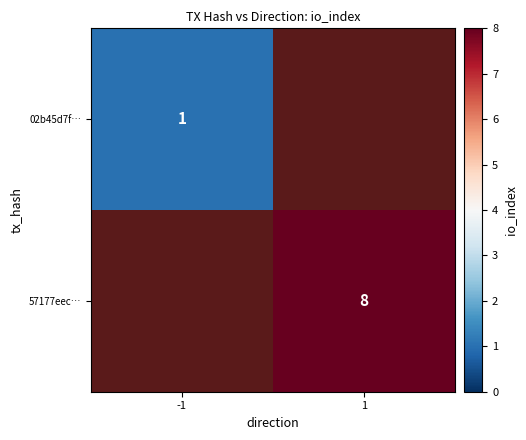

True or false: 57177eec… has a value of 8 at 1.

True